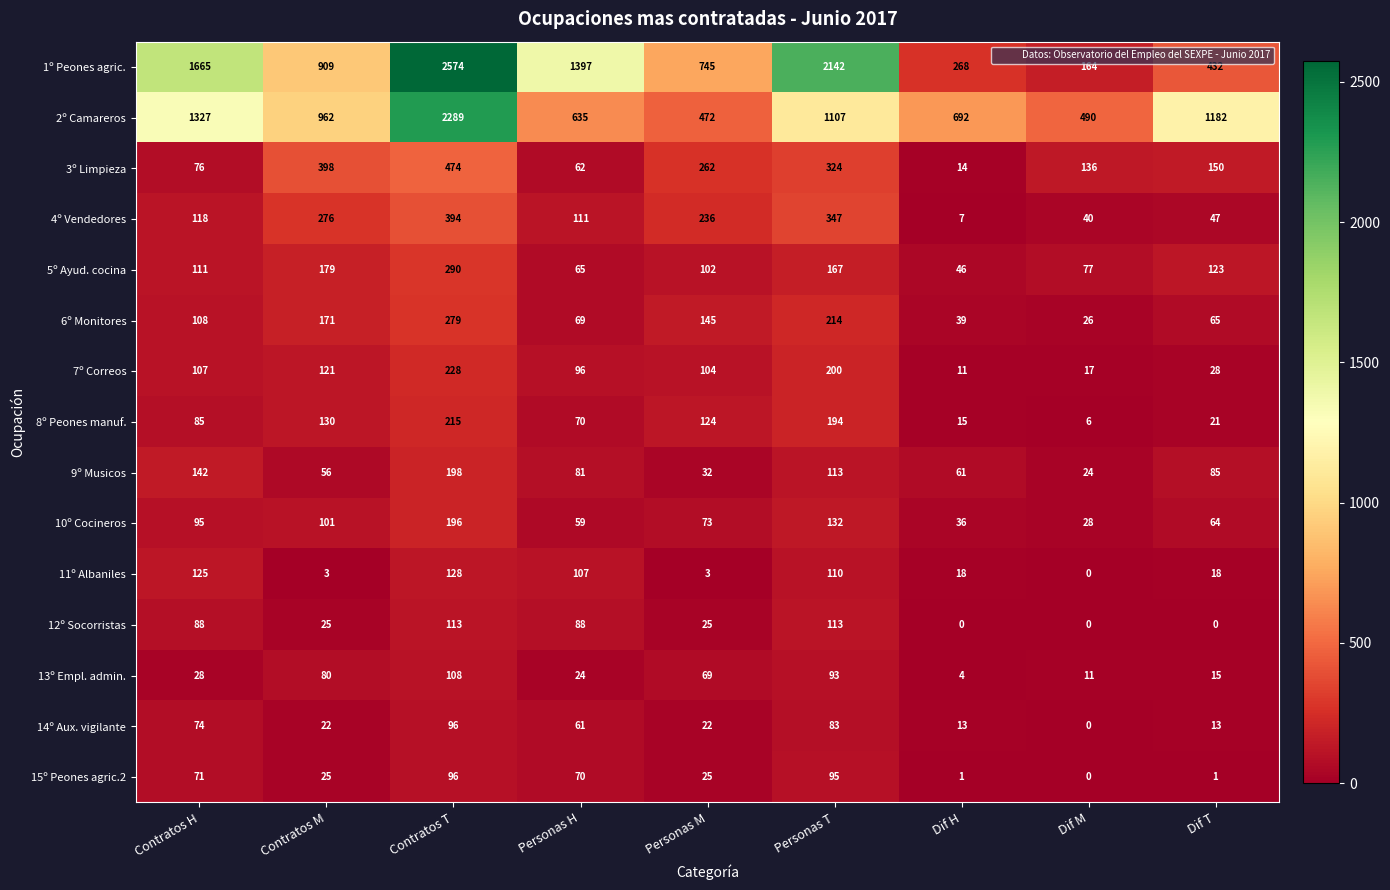

What is the lowest value of the 1º Peones agric. series?

164